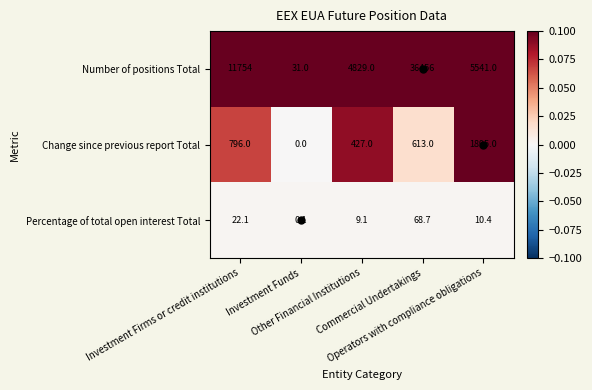

What is the difference between the second highest and second lowest values in the Percentage of total open interest Total series?

13.0